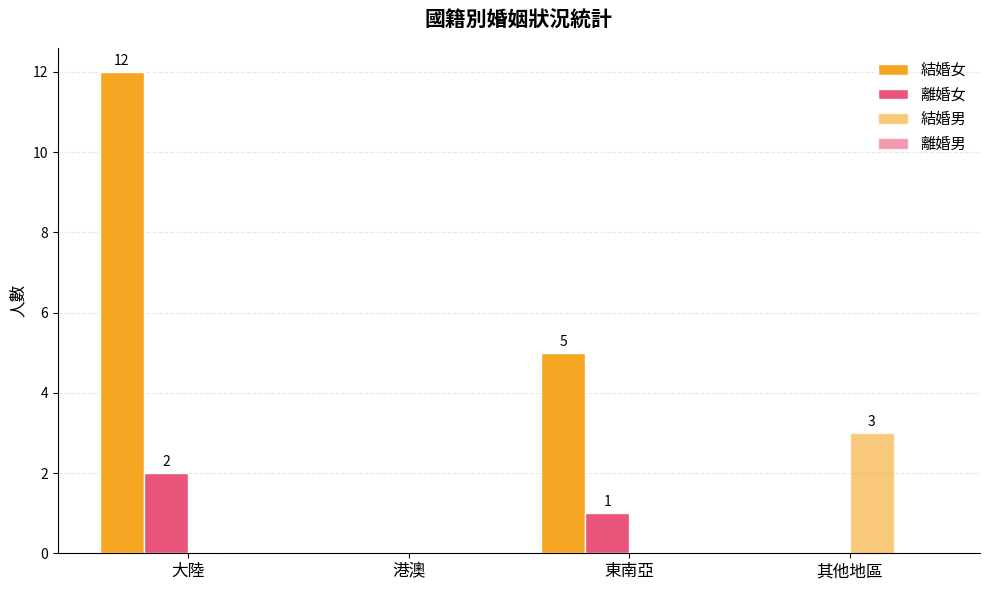

Count the number of data series in this chart.

3